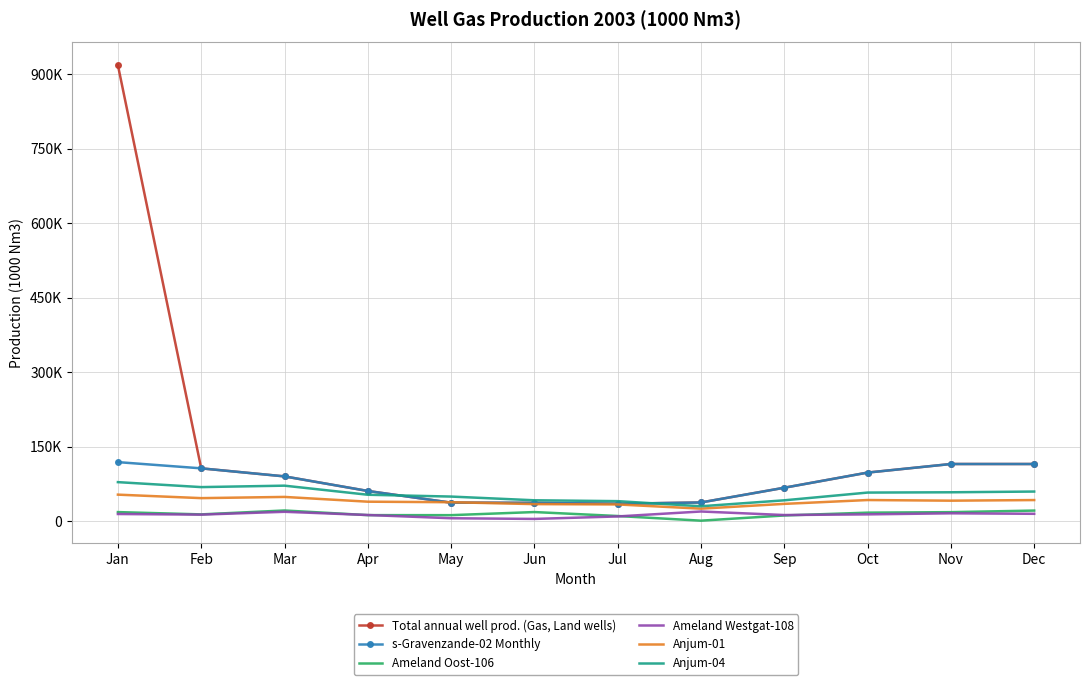

True or false: Ameland Oost-106 and Anjum-01 cross at least once.

False